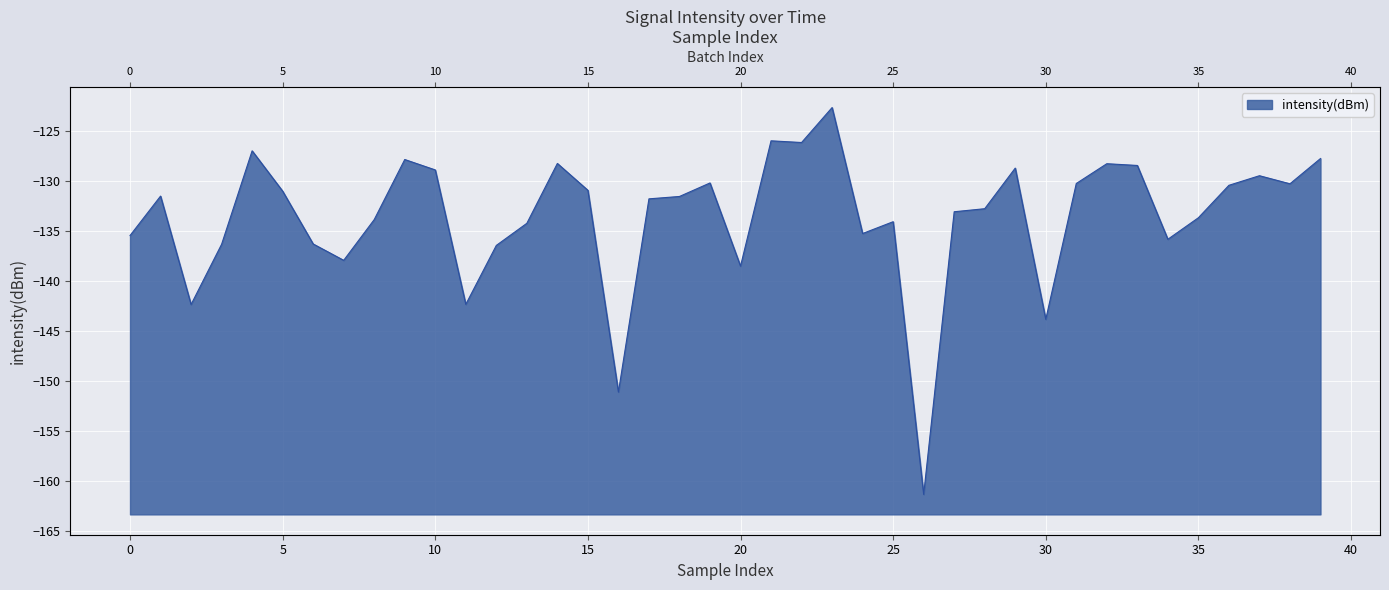

How many points are lower than both their immediate neighbors (excluding endpoints)?

11